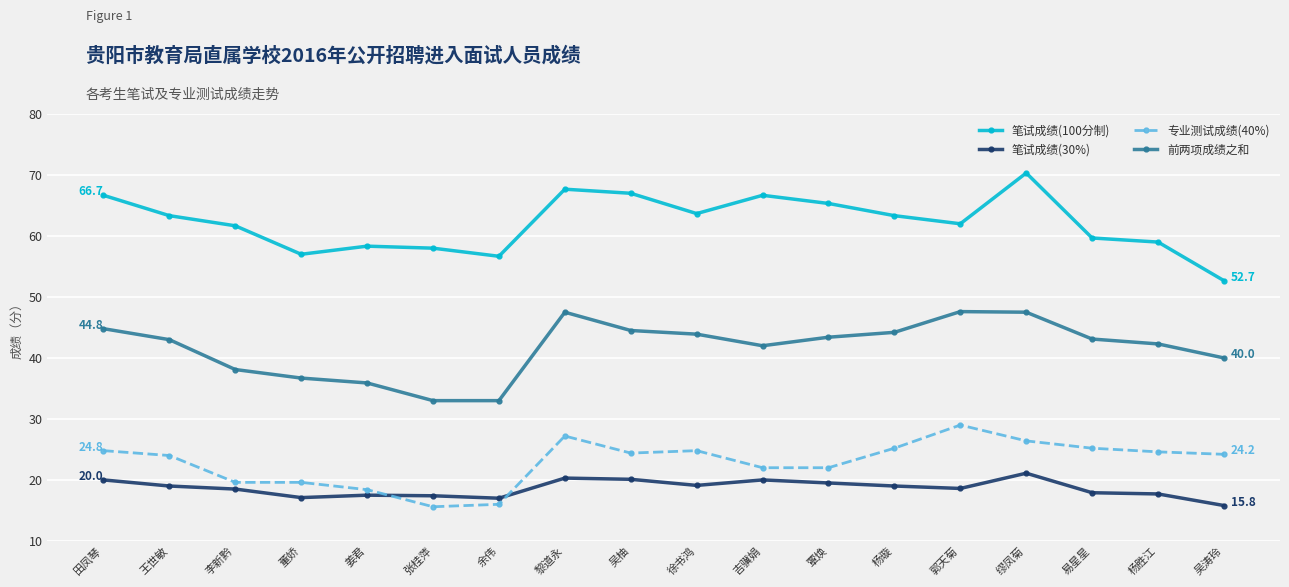

Does the chart display data point markers on the line(s)?

Yes